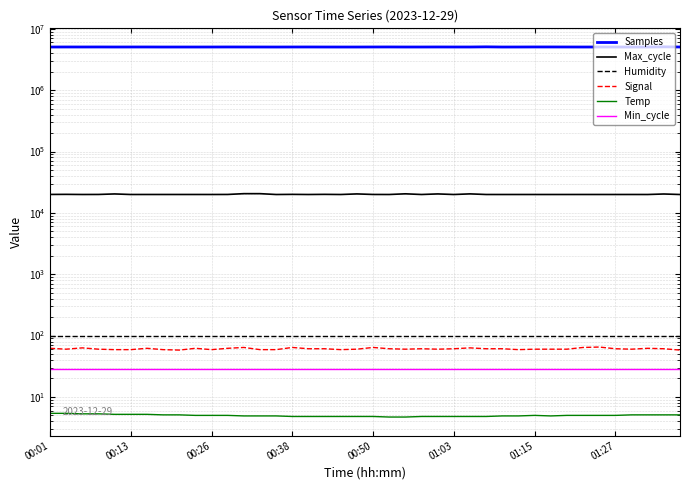

Reading left to right, what are all the values shown in this chart?

Samples: 5050723.0	5058574.0	5056059.0	5059797.0	5053207.0	5055967.0	5057486.0	5049772.0	5050683.0	5050335.0	5052768.0	5058649.0	5055034.0	5053616.0	5049470.0	5055166.0	5057940.0	5052618.0	5049764.0	5050282.0	5056495.0	5060993.0	5051962.0	5052818.0	5058643.0	5054721.0	5053640.0	5082456.0	5050473.0	5053976.0	5061923.0	5060900.0	5055854.0	5051269.0	5055172.0	5050062.0	5049590.0	5049533.0	5084067.0	5056115.0
Max_cycle: 19976.0	20032.0	19936.0	19964.0	20349.0	19931.0	19940.0	19940.0	19937.0	19940.0	19932.0	19963.0	20563.0	20568.0	19925.0	20023.0	19928.0	20031.0	19928.0	20369.0	19959.0	19932.0	20447.0	19932.0	20361.0	19929.0	20397.0	19932.0	19925.0	19931.0	19928.0	19925.0	19929.0	19936.0	19936.0	19931.0	19939.0	19929.0	20306.0	19928.0
Humidity: 99.9	99.9	99.9	99.9	99.9	99.9	99.9	99.9	99.9	99.9	99.9	99.9	99.9	99.9	99.9	99.9	99.9	99.9	99.9	99.9	99.9	99.9	99.9	99.9	99.9	99.9	99.9	99.9	99.9	99.9	99.9	99.9	99.9	99.9	99.9	99.9	99.9	99.9	99.9	99.9
Signal: 62.0	60.0	63.0	60.0	59.0	59.0	62.0	59.0	58.0	62.0	59.0	62.0	64.0	59.0	59.0	64.0	61.0	61.0	59.0	60.0	64.0	61.0	60.0	61.0	60.0	61.0	63.0	61.0	61.0	59.0	60.0	60.0	60.0	64.0	65.0	61.0	60.0	62.0	61.0	58.0
Temp: 5.4	5.4	5.3	5.3	5.2	5.2	5.2	5.1	5.1	5.0	5.0	5.0	4.9	4.9	4.9	4.8	4.8	4.8	4.8	4.8	4.8	4.7	4.7	4.8	4.8	4.8	4.8	4.8	4.9	4.9	5.0	4.9	5.0	5.0	5.0	5.0	5.1	5.1	5.1	5.1
Min_cycle: 28.0	28.0	28.0	28.0	28.0	28.0	28.0	28.0	28.0	28.0	28.0	28.0	28.0	28.0	28.0	28.0	28.0	28.0	28.0	28.0	28.0	28.0	28.0	28.0	28.0	28.0	28.0	28.0	28.0	28.0	28.0	28.0	28.0	28.0	28.0	28.0	28.0	28.0	28.0	28.0